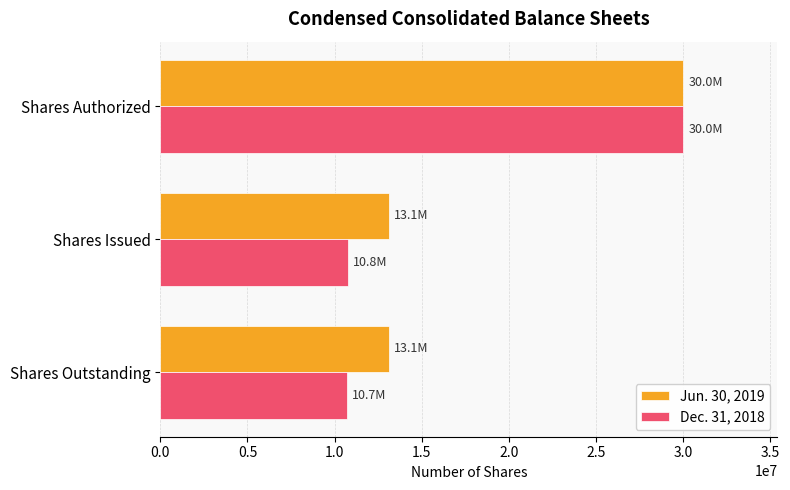

True or false: Dec. 31, 2018 has a value of 10719000 at Shares Outstanding.

True